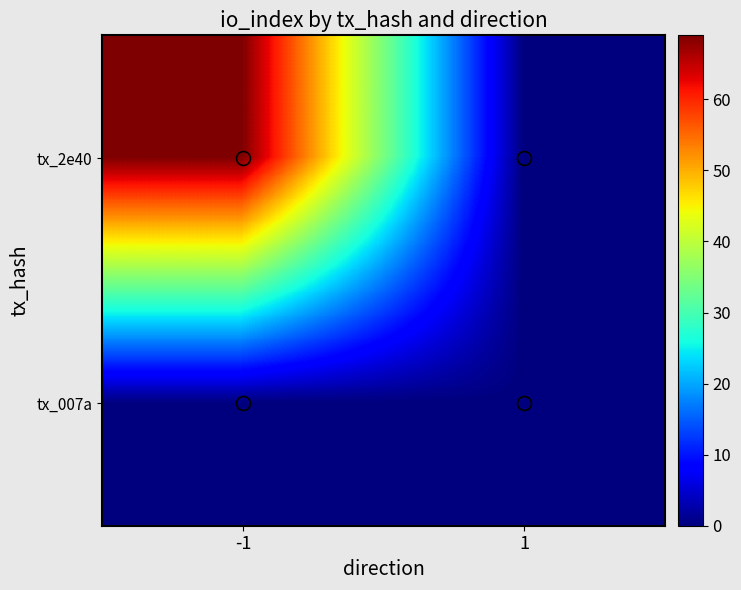

At which category does the chart reach its minimum across all series?

1